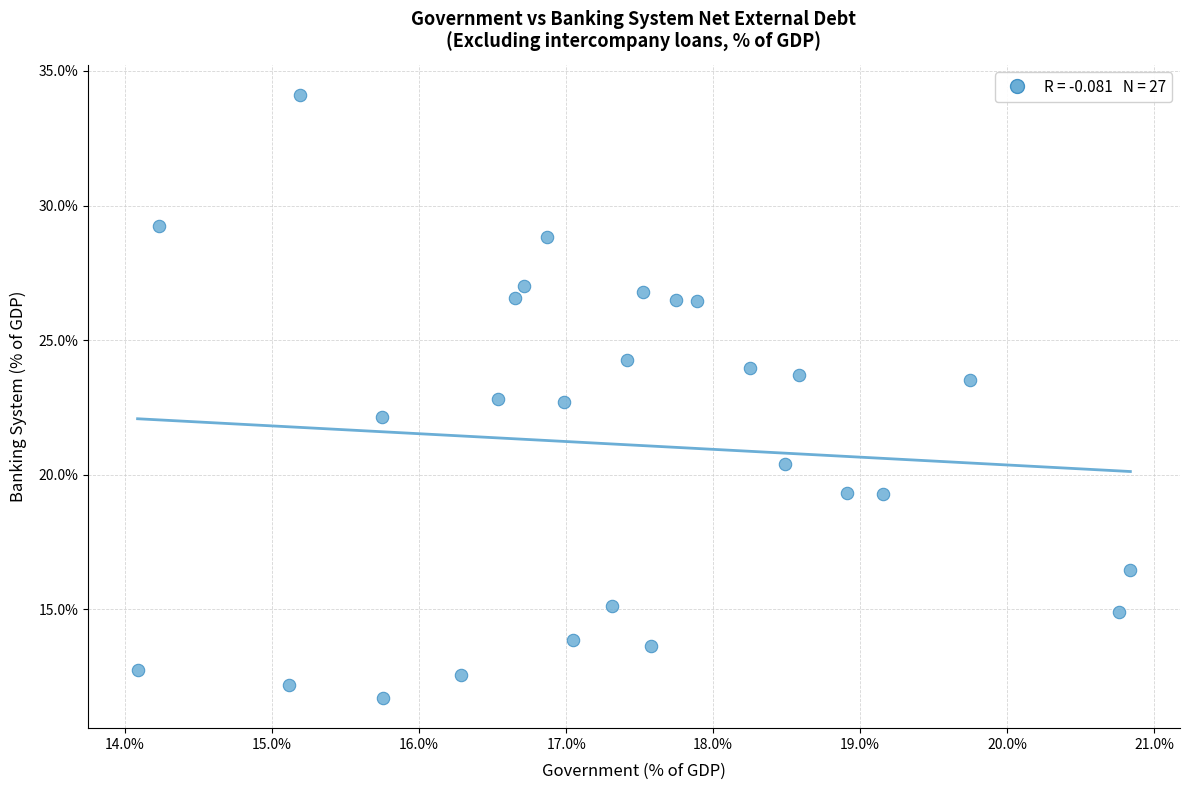

What is the range of X values (max minus min)?

6.8